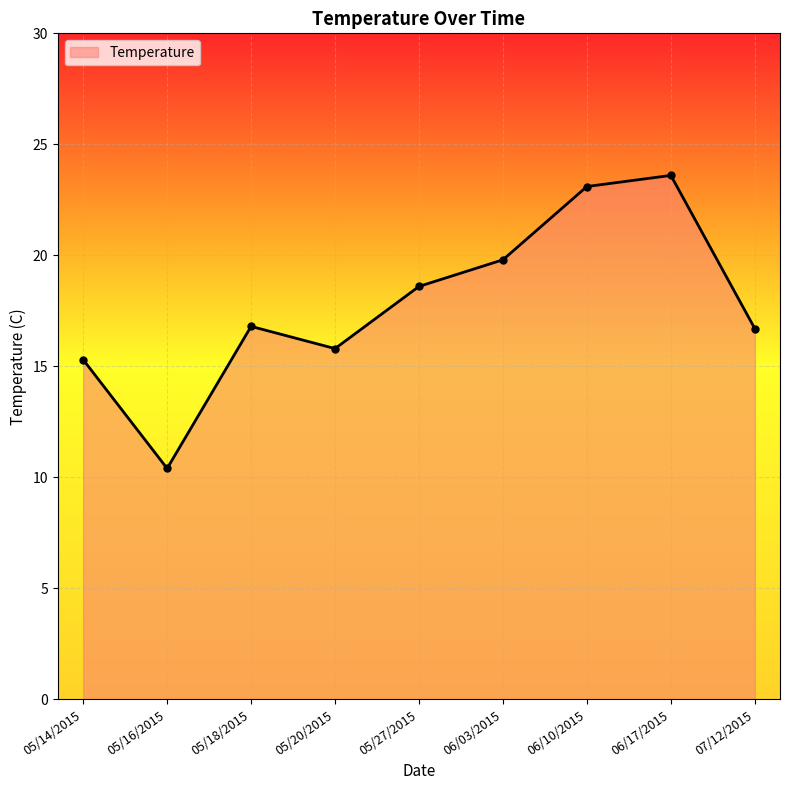

What is the change in value from 05/16/2015 to 07/12/2015?

+6.3